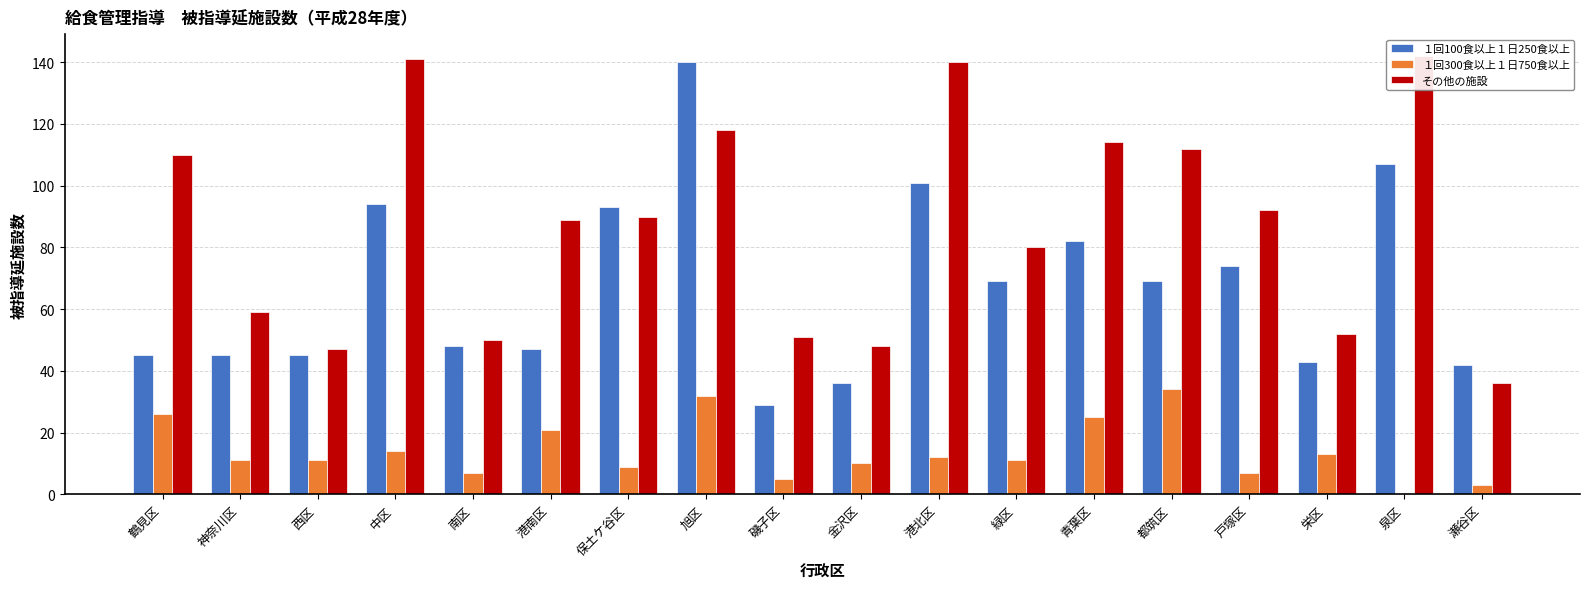

List the series in order of their overall mean, lowest first.

１回300食以上１日750食以上, １回100食以上１日250食以上, その他の施設